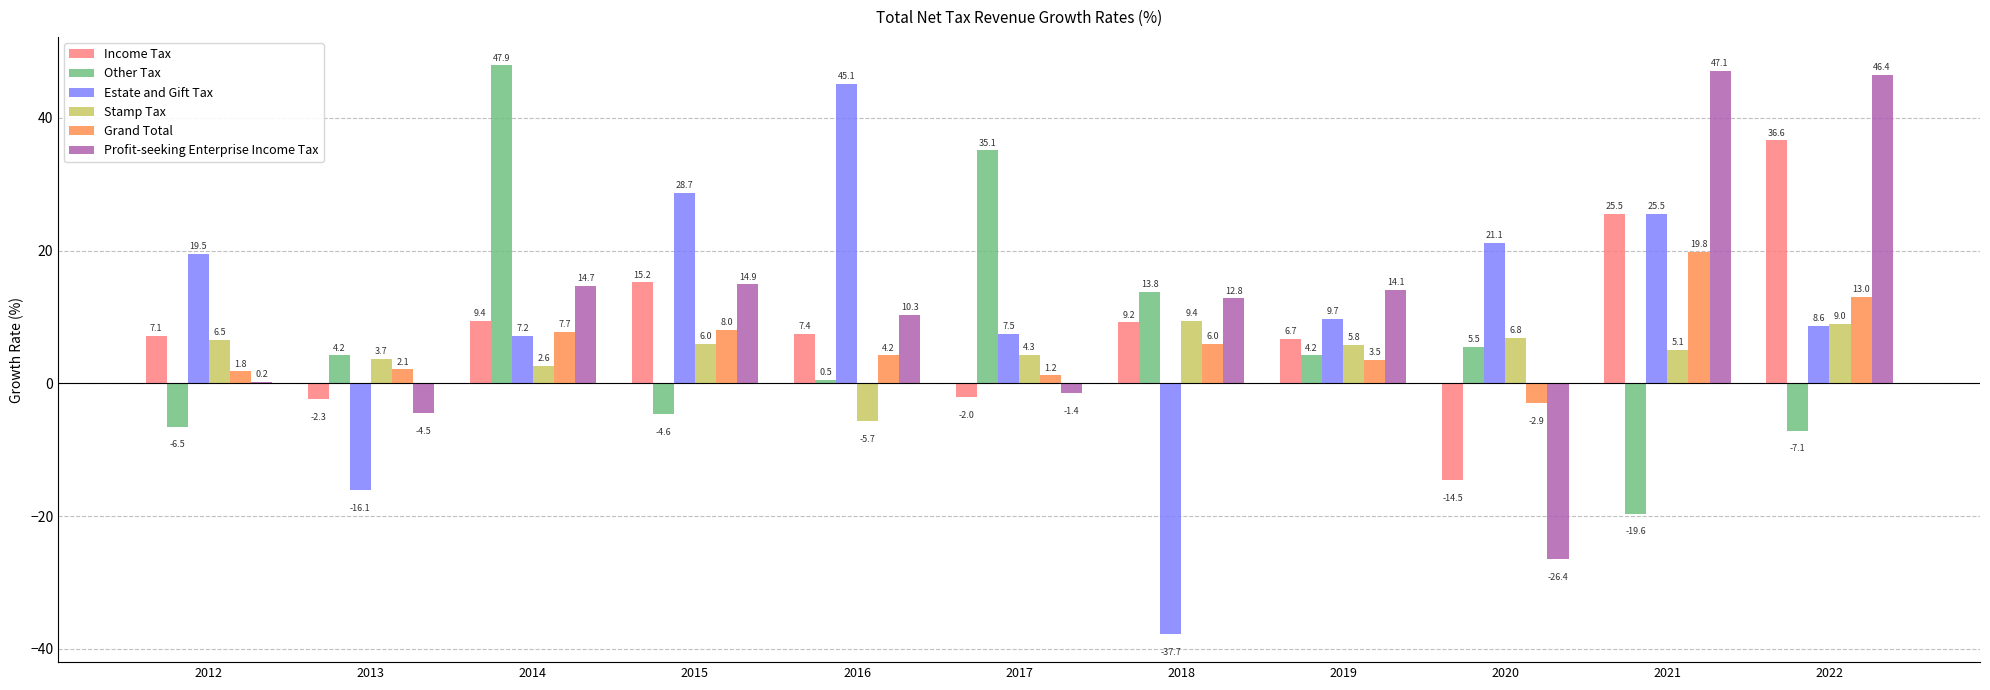

What is the sum of all Grand Total values?

64.4